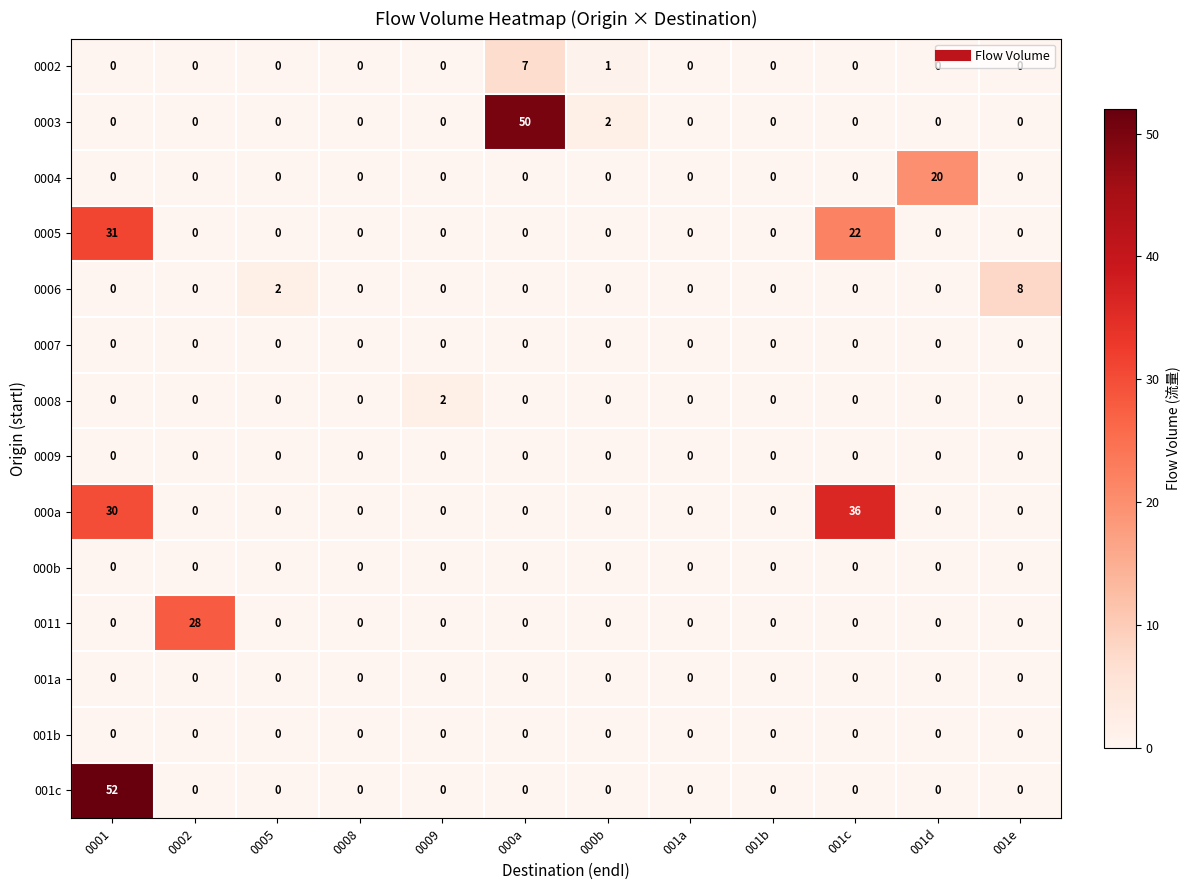

What is the difference between the maximum and second lowest values in the 0004 series?

20